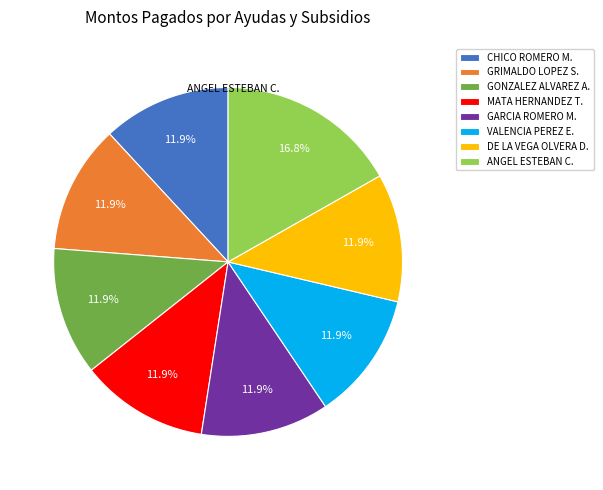

Is there a majority slice in this chart?

No